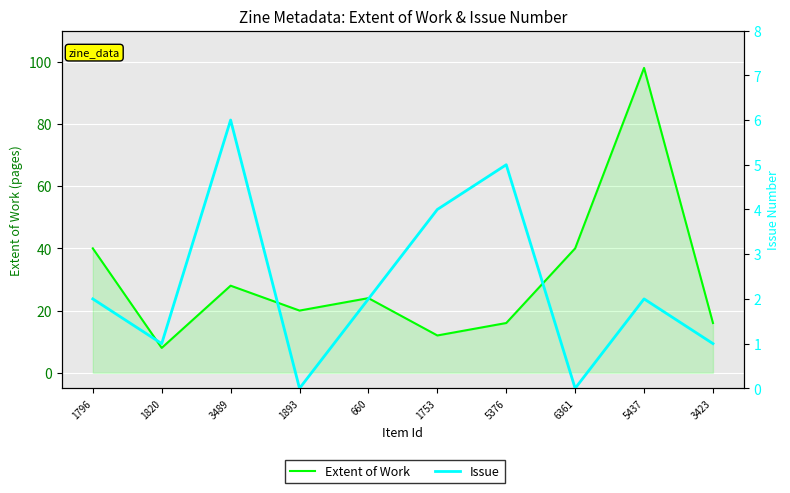

True or false: Extent of Work and Issue cross at least once.

False